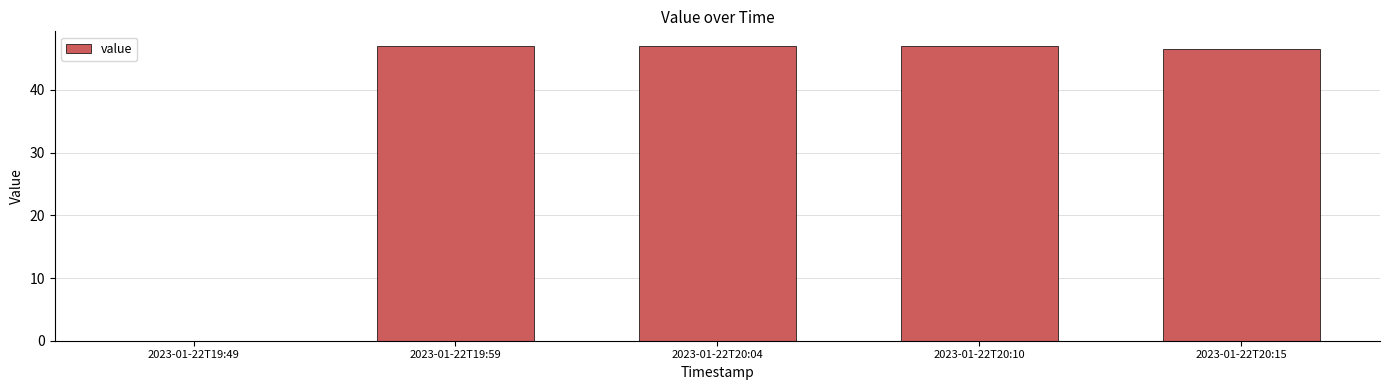

Approximately how many times larger is the value at 2023-01-22T20:15 compared to 2023-01-22T20:10?

1.0